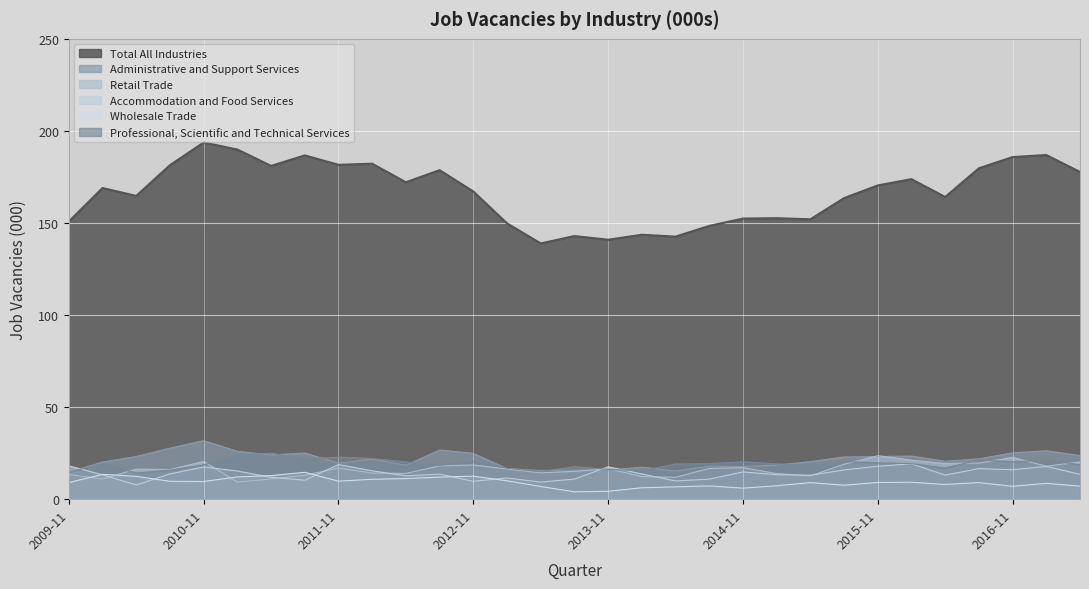

Rank the series by their maximum value, from lowest to highest.

Wholesale Trade, Accommodation and Food Services, Retail Trade, Professional, Scientific and Technical Services, Administrative and Support Services, Total All Industries